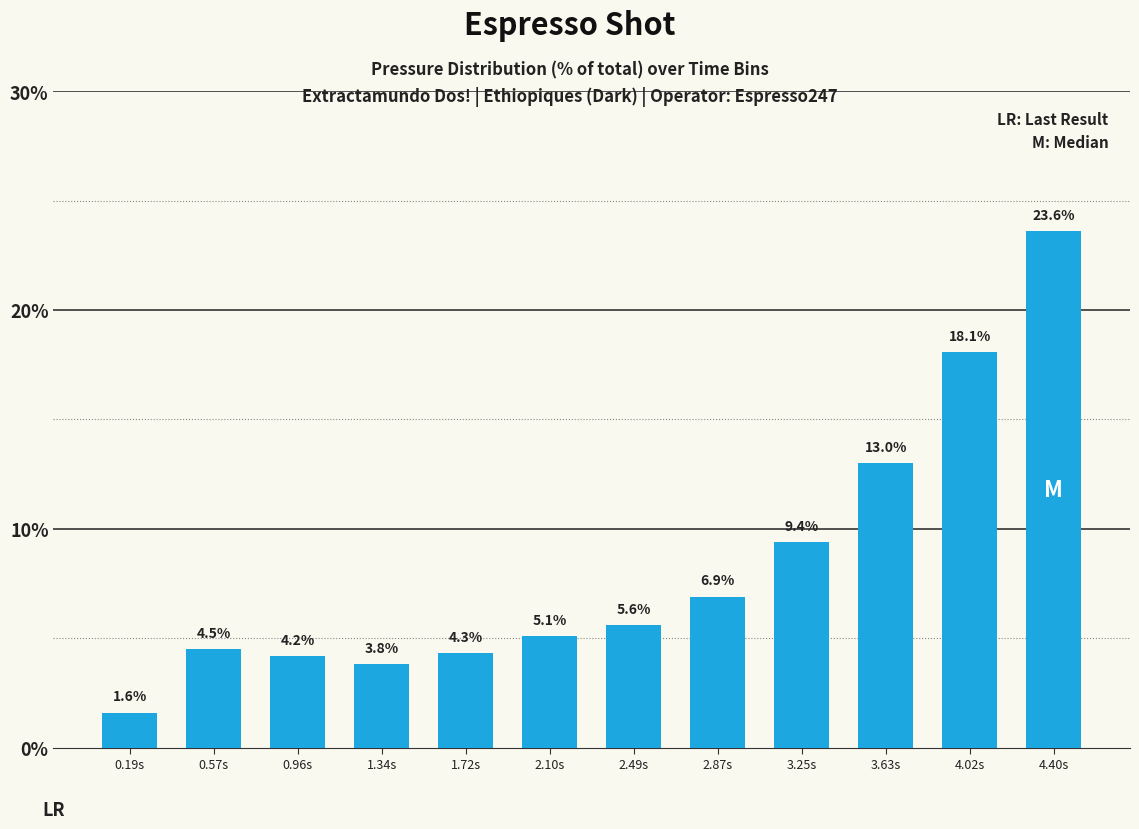

At which label does the data first exceed 5?

2.10s